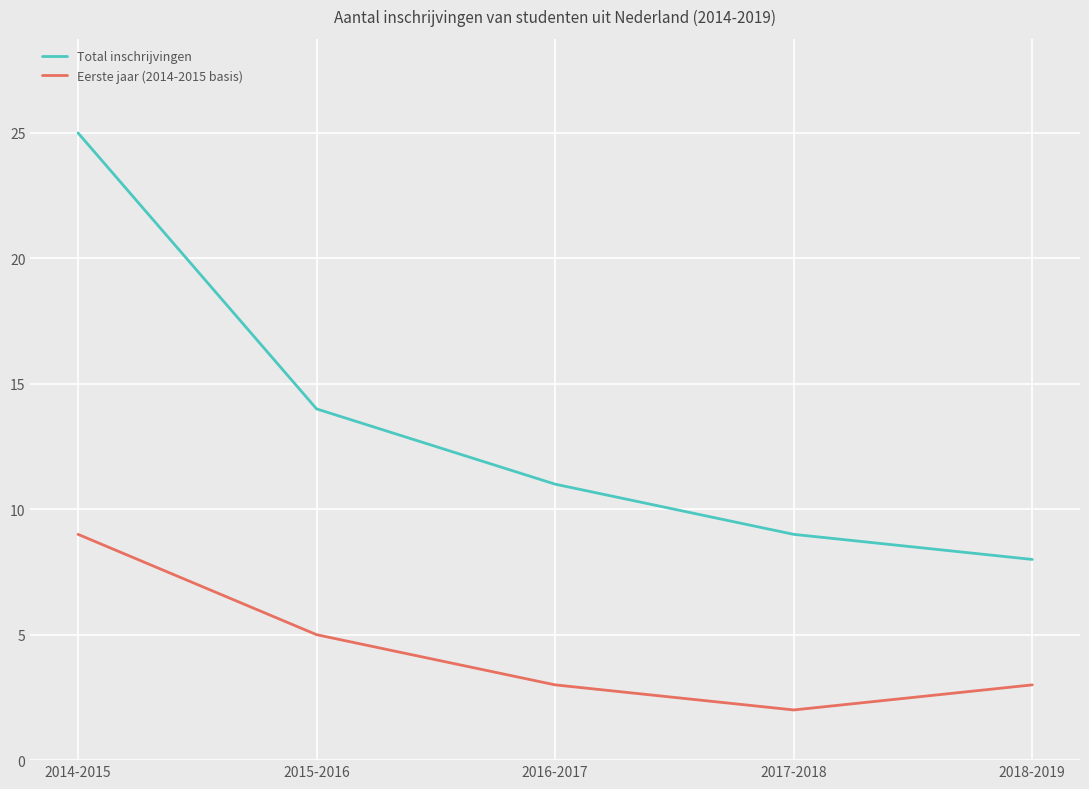

True or false: Total inschrijvingen and Eerste jaar (2014-2015 basis) intersect in this chart.

False